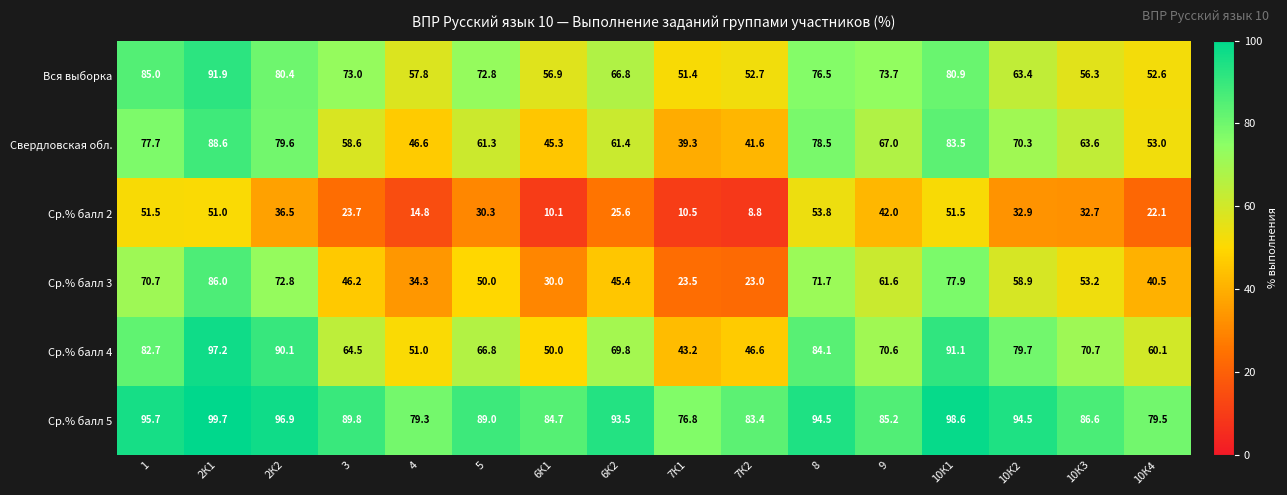

At which label is Ср.% балл 2 closest to 31?

5